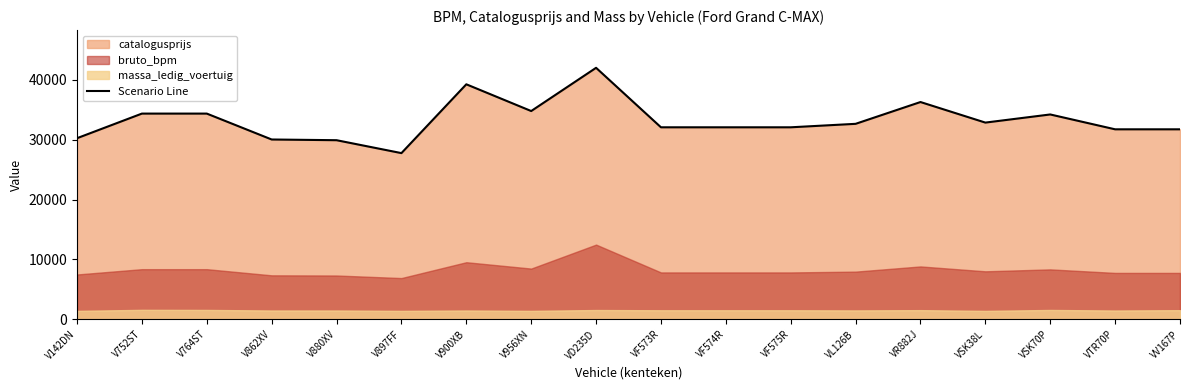

What is the minimum value shown in the chart?

27752